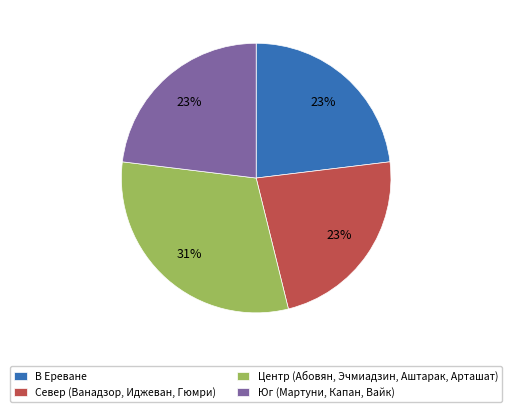

Combined, do В Ереване and Север (Ванадзор, Иджеван, Гюмри) account for over 50%?

No